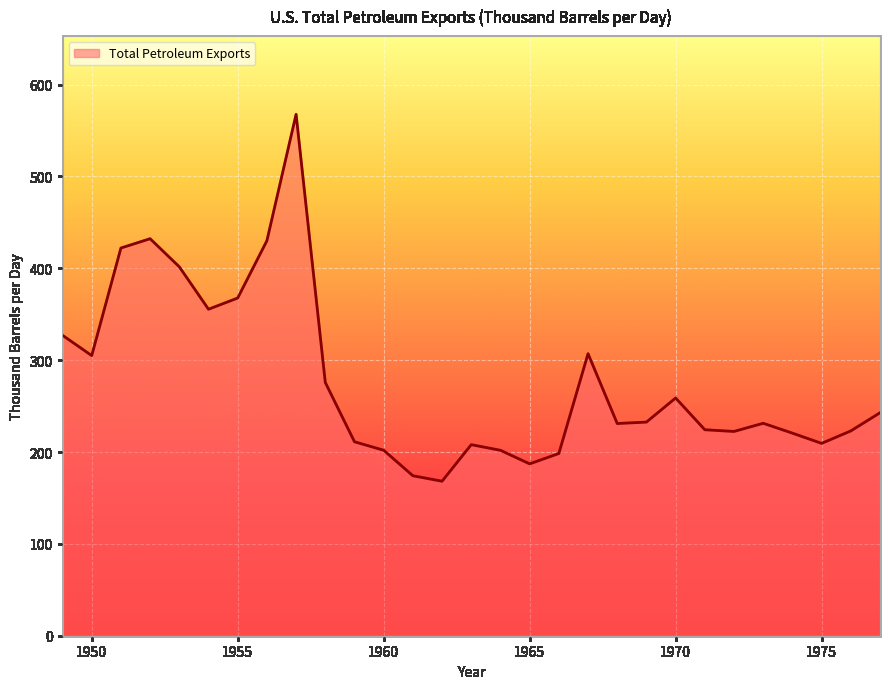

How many series are shown in this chart?

1